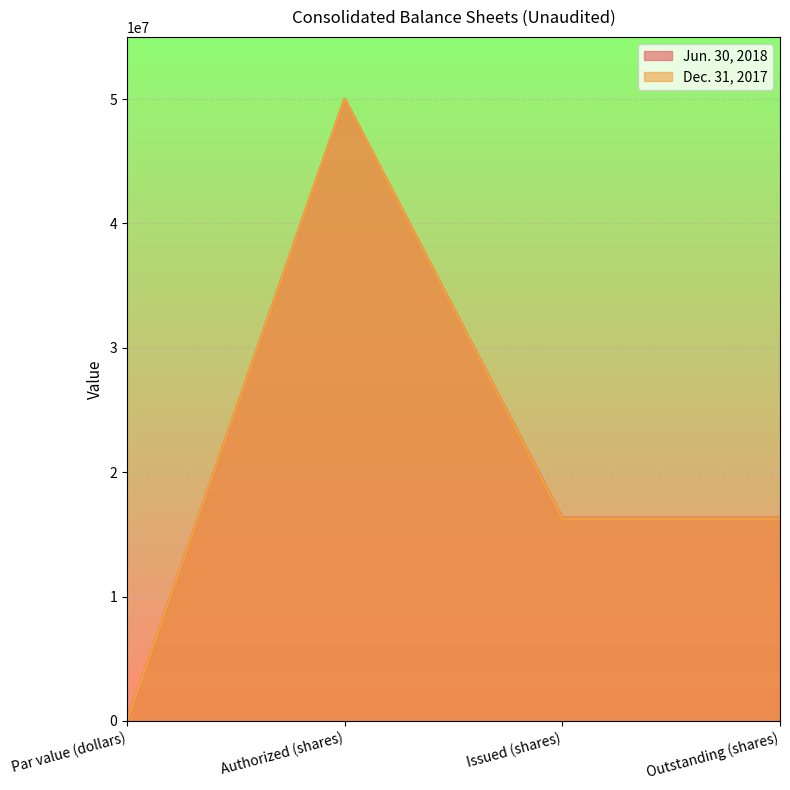

Rank the series by their maximum value, from highest to lowest.

Jun. 30, 2018, Dec. 31, 2017